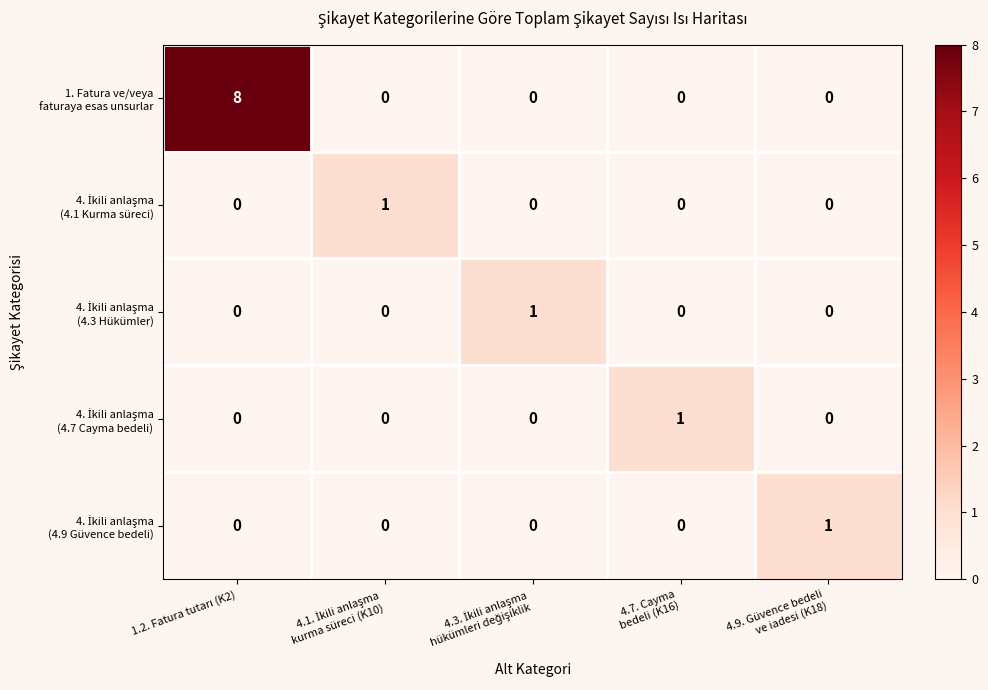

At how many categories does at least one series exceed 5?

1